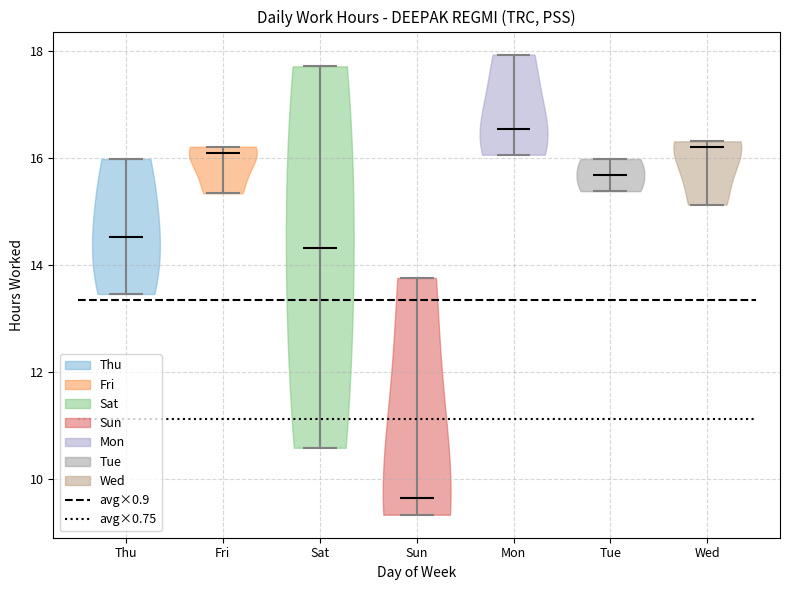

Reading left to right, read every violin against the y-axis: where its median line is, and the lowest and highest points it reaches. The values are not printed on the chart, so give them approximately, as read against the axis.

Thu: median line 14.6, lowest point 13.4, highest point 16.0
Fri: median line 16.0, lowest point 15.4, highest point 16.2
Sat: median line 14.4, lowest point 10.6, highest point 17.8
Sun: median line 9.6, lowest point 9.4, highest point 13.8
Mon: median line 16.6, lowest point 16.0, highest point 18.0
Tue: median line 15.6, lowest point 15.4, highest point 16.0
Wed: median line 16.2, lowest point 15.2, highest point 16.4